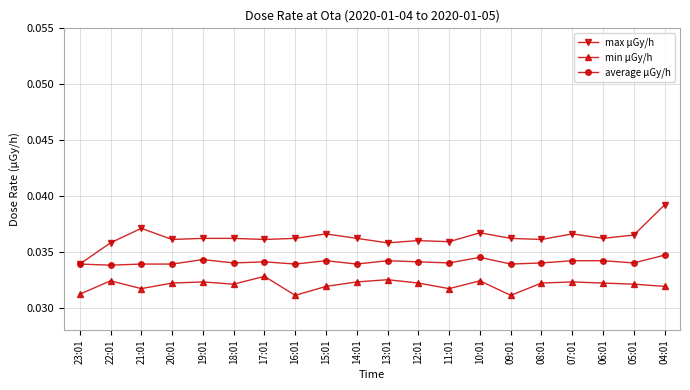

What position from the right is 11:01?

8